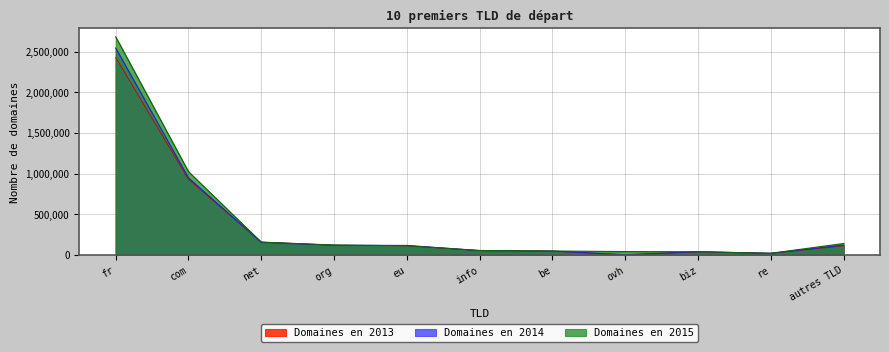

What is the average value of the Domaines en 2014 series?

378001